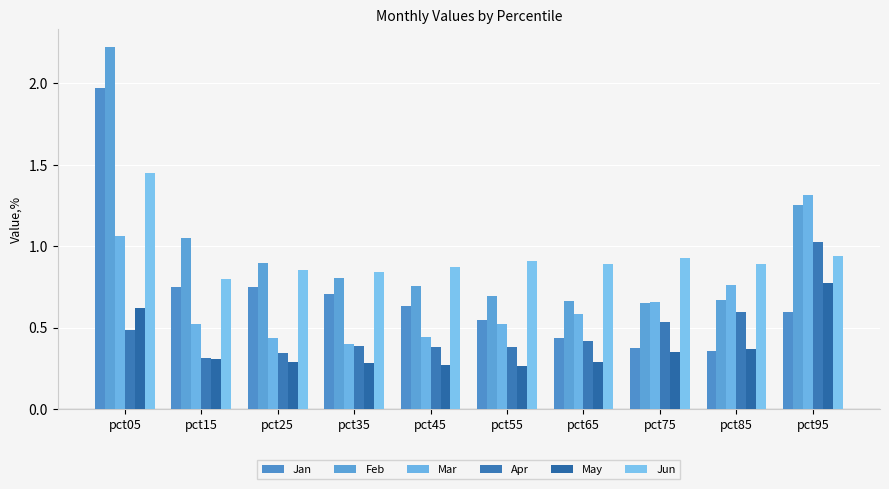

Which label corresponds to the largest value in the chart?

pct05